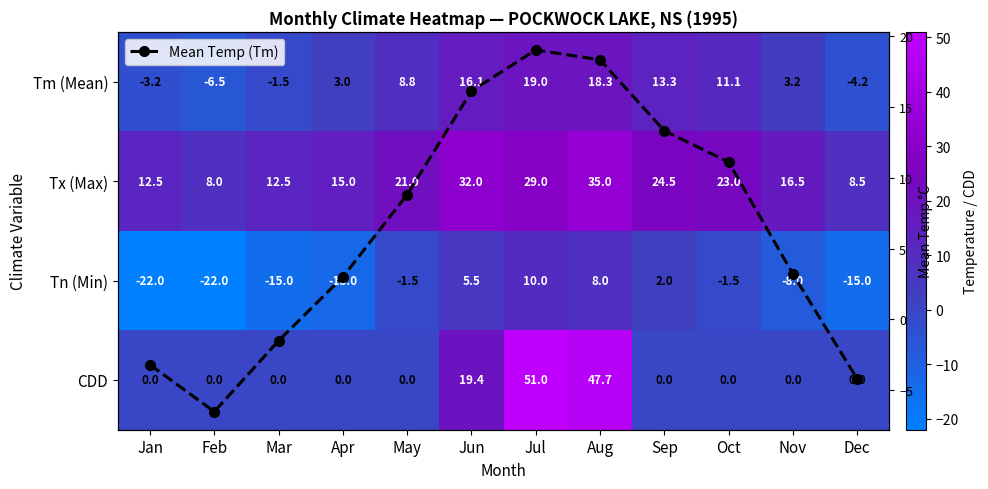

What is the lowest value of the Mean Temp (Tm) series?

-6.5